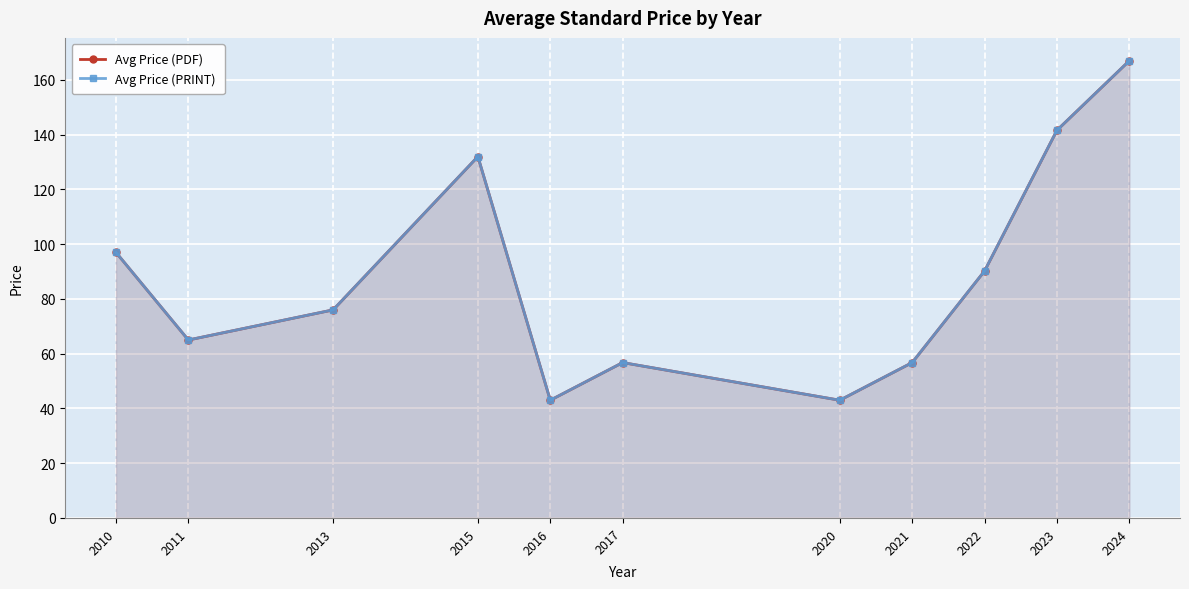

What is the lowest value of the Avg Price (PDF) series?

43.0